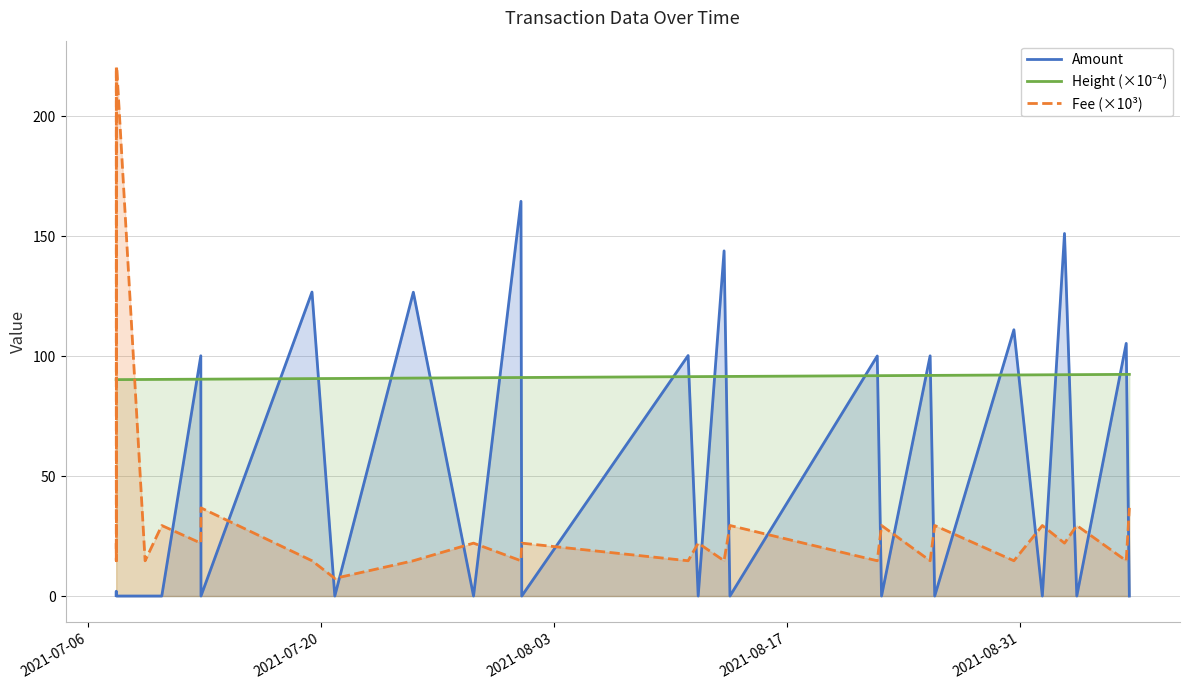

Which series has the largest range (max minus min)?

Fee (×10³)